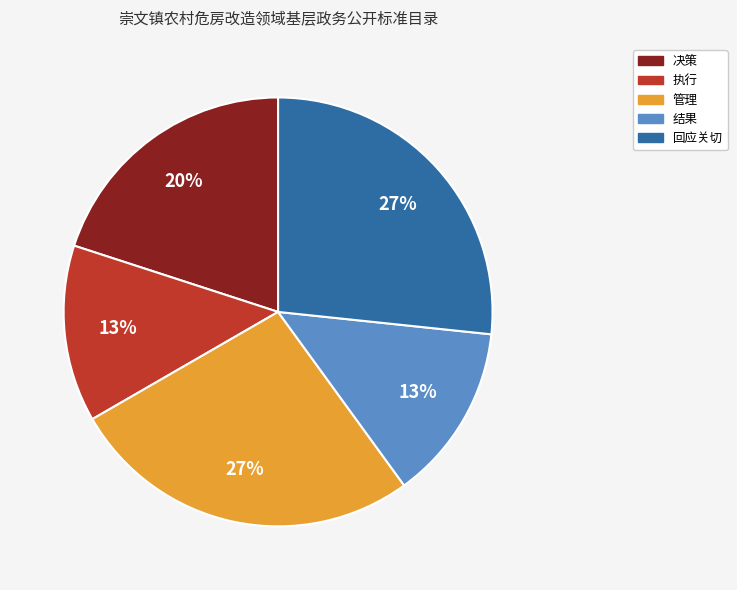

How many slices are in this pie chart?

5